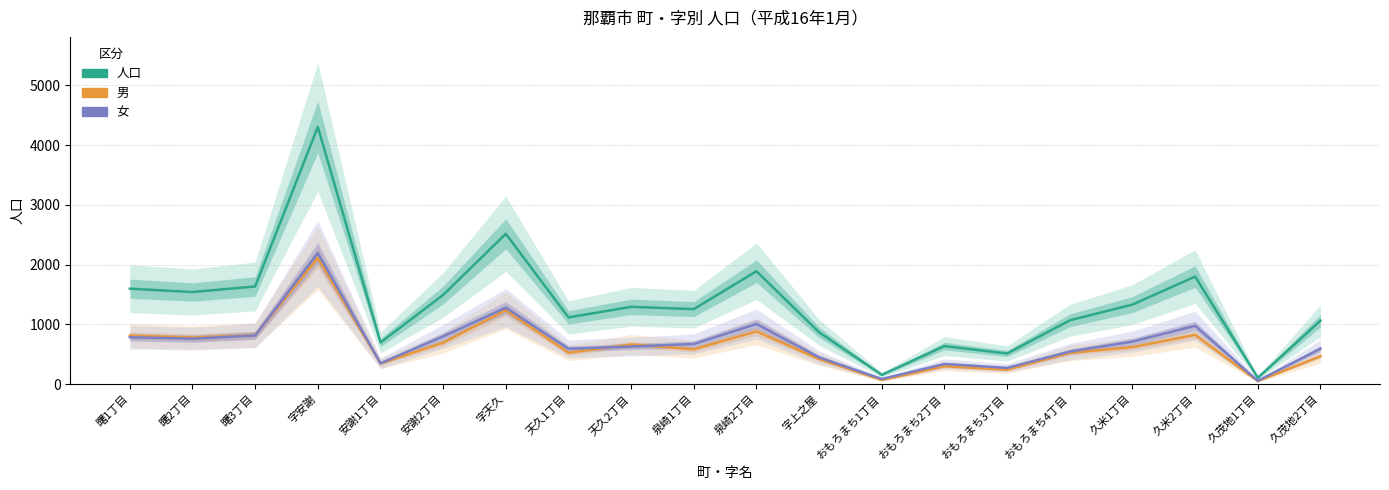

What is the sum of all 男 values?

12980